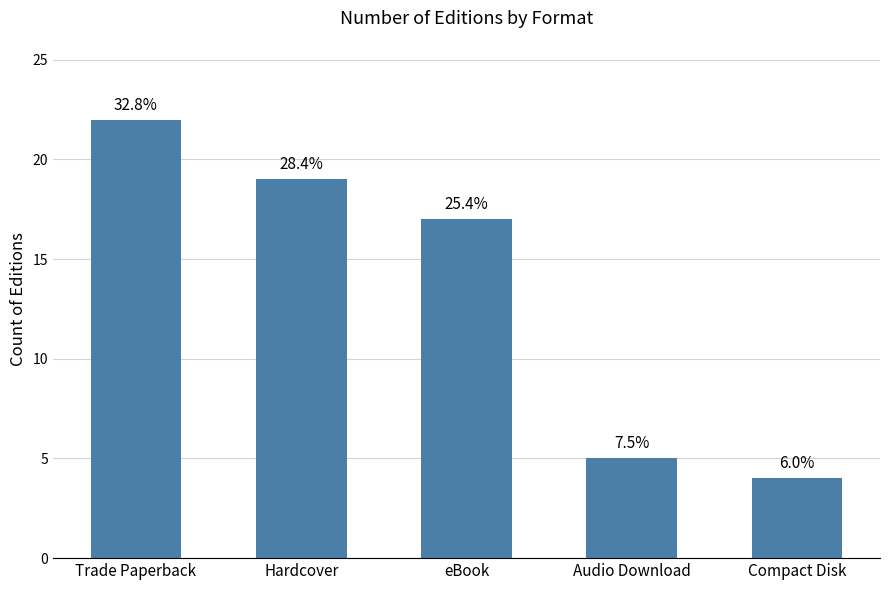

What is the greatest value displayed?

22